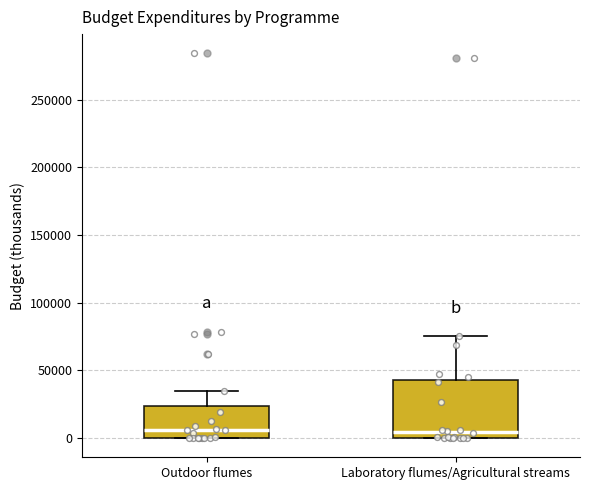

Which box is the tallest, from its lower edge to its upper edge?

Laboratory flumes/Agricultural streams